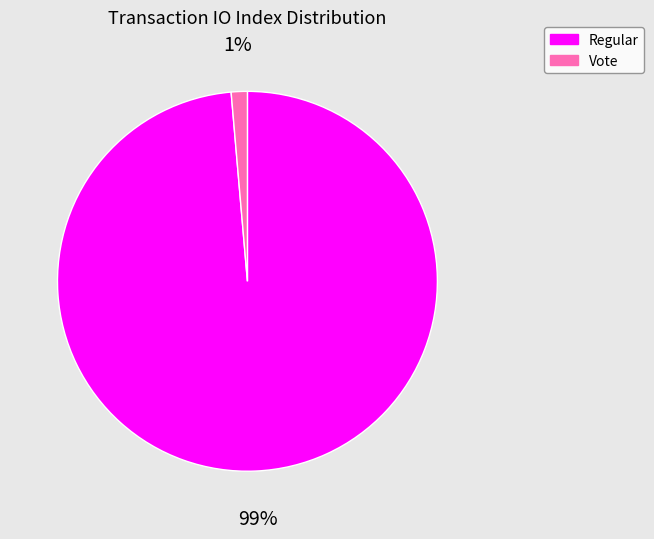

Between Regular and Vote, which is larger?

Regular